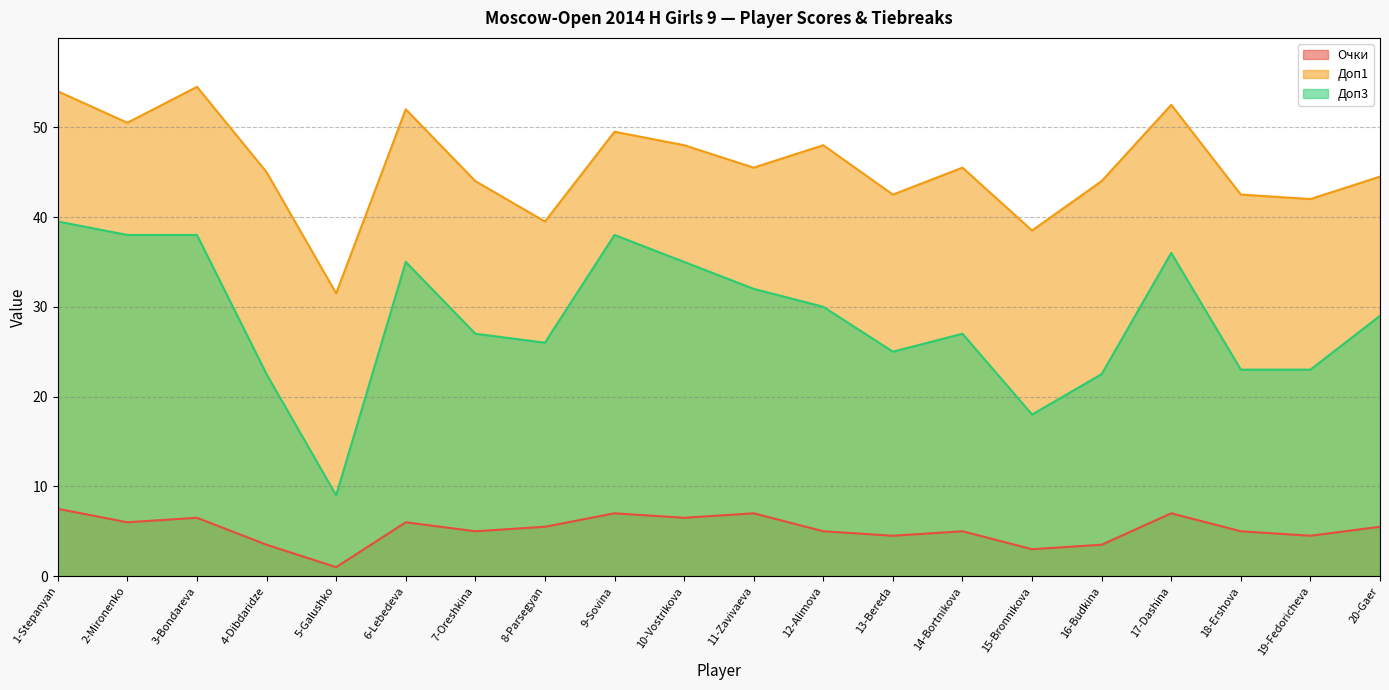

True or false: Очки and Доп1 intersect in this chart.

False